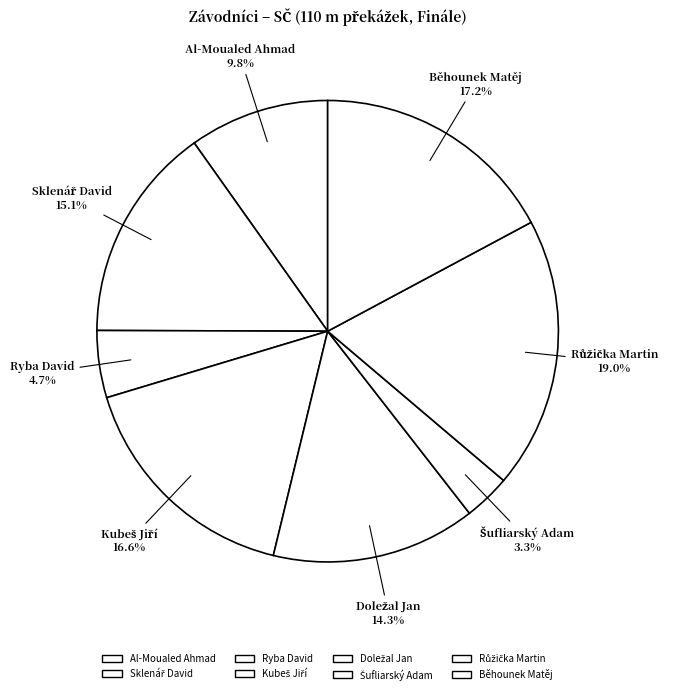

To the nearest percent, what portion does Doležal Jan represent?

14%